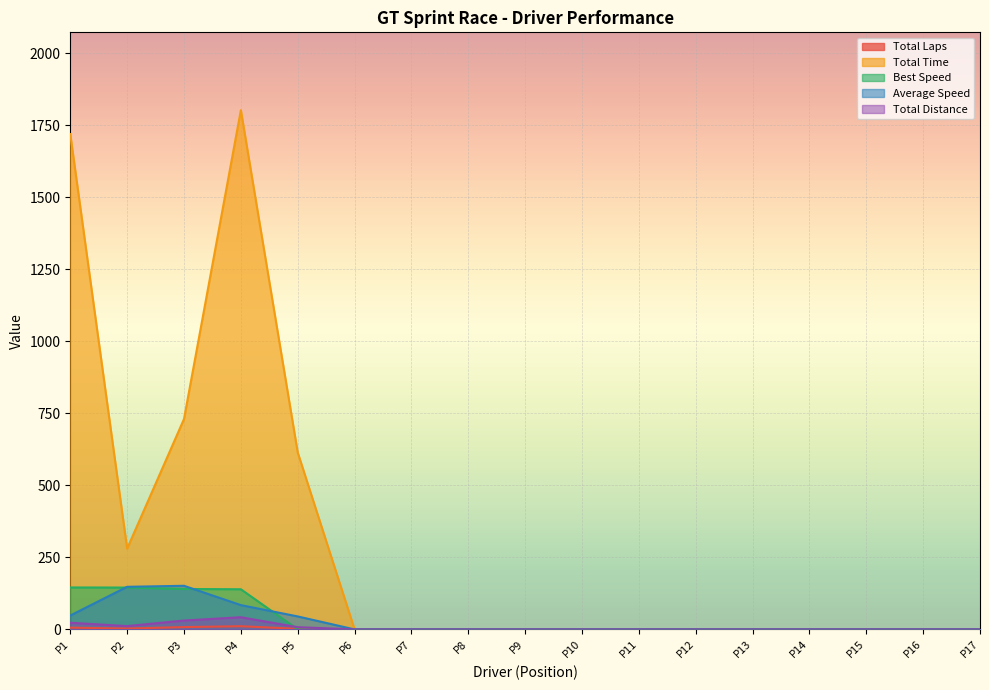

Which series has the largest total across all categories?

Total Time